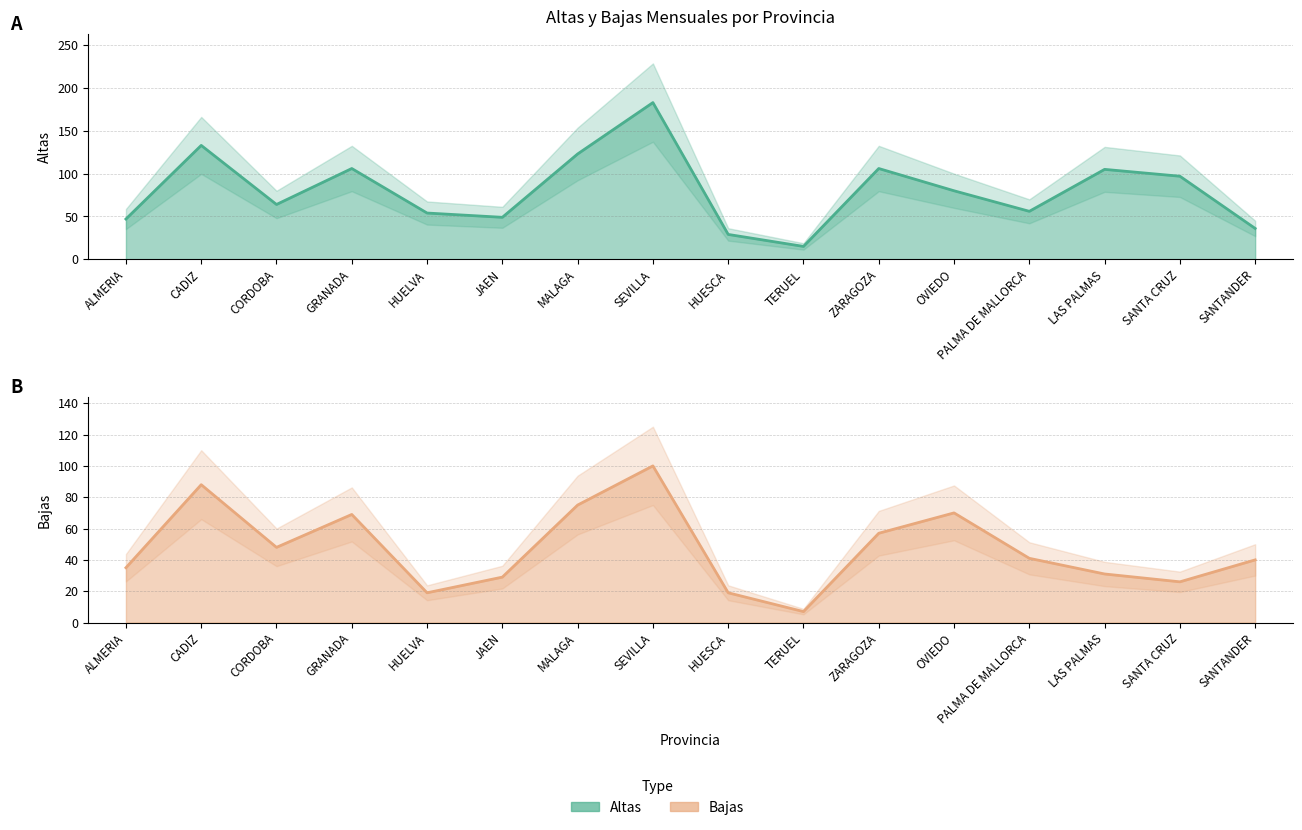

Which series changed the most between ALMERIA and CADIZ?

Altas